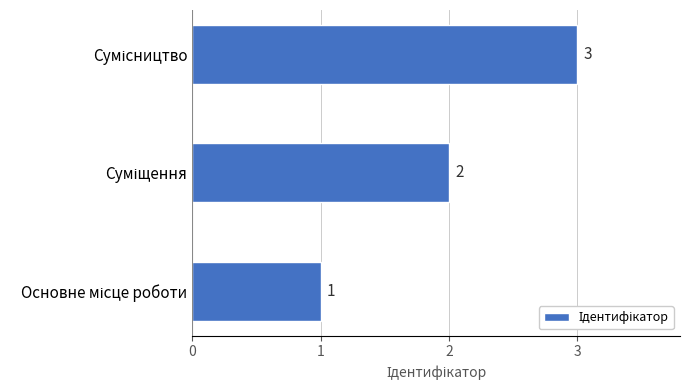

How many values are between 1 and 3?

3